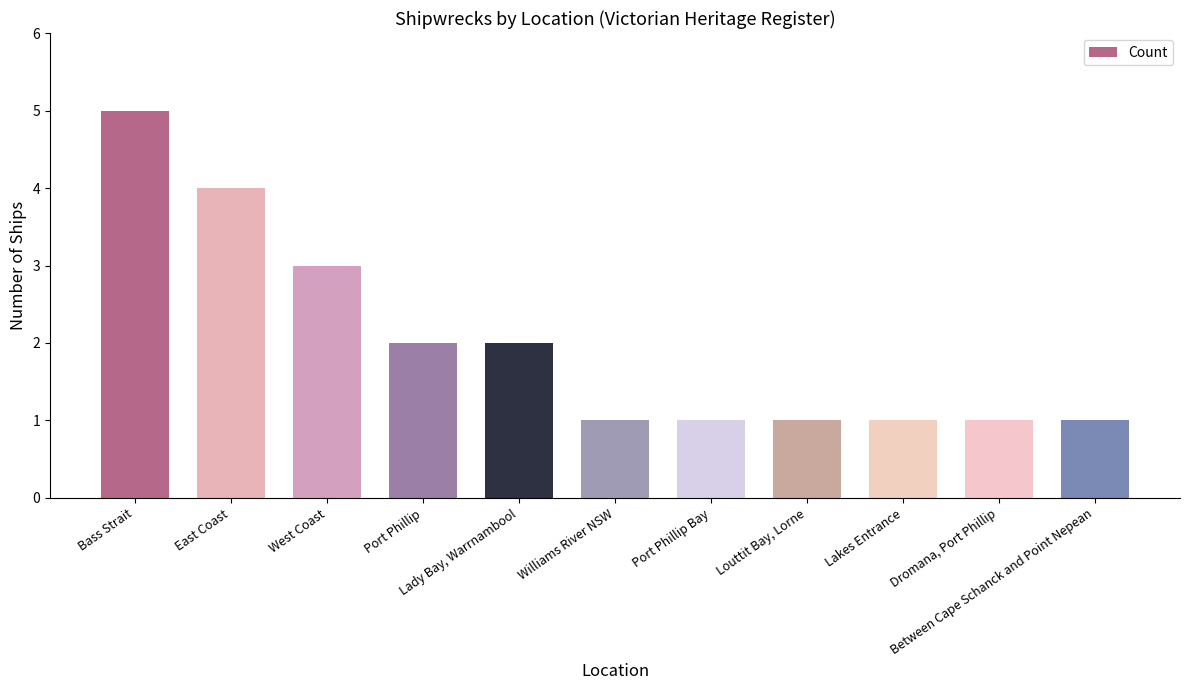

What is the difference between the values at East Coast and Between Cape Schanck and Point Nepean?

3